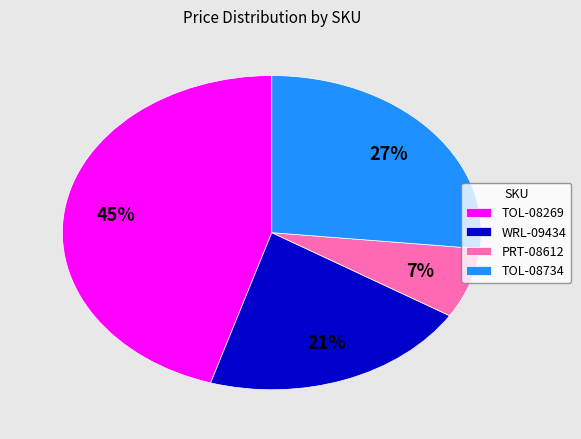

Is the sum of TOL-08734 and TOL-08269 greater than half?

Yes